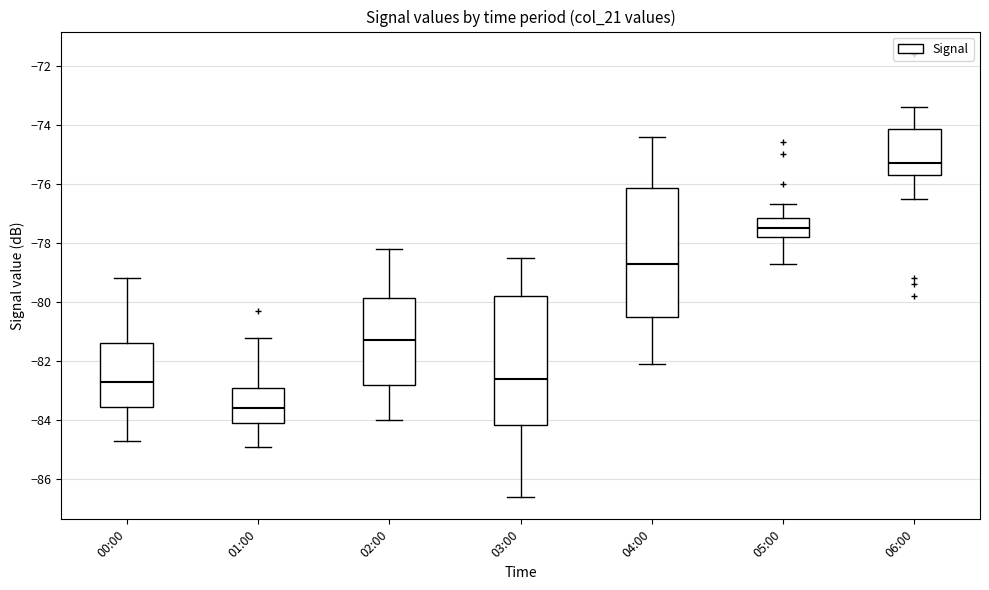

Which box has the highest median line?

06:00